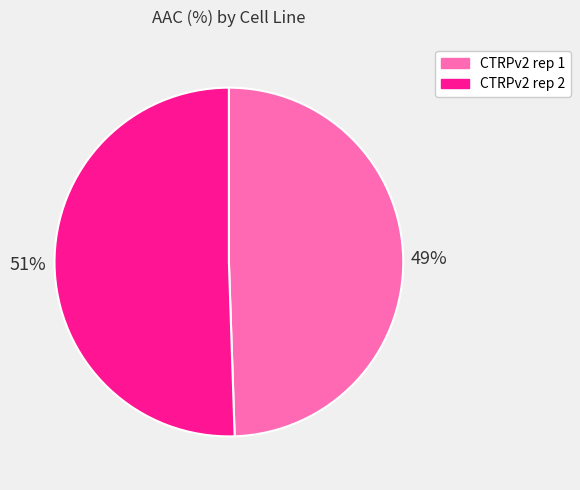

Does CTRPv2 rep 1 represent more than half of the total?

No